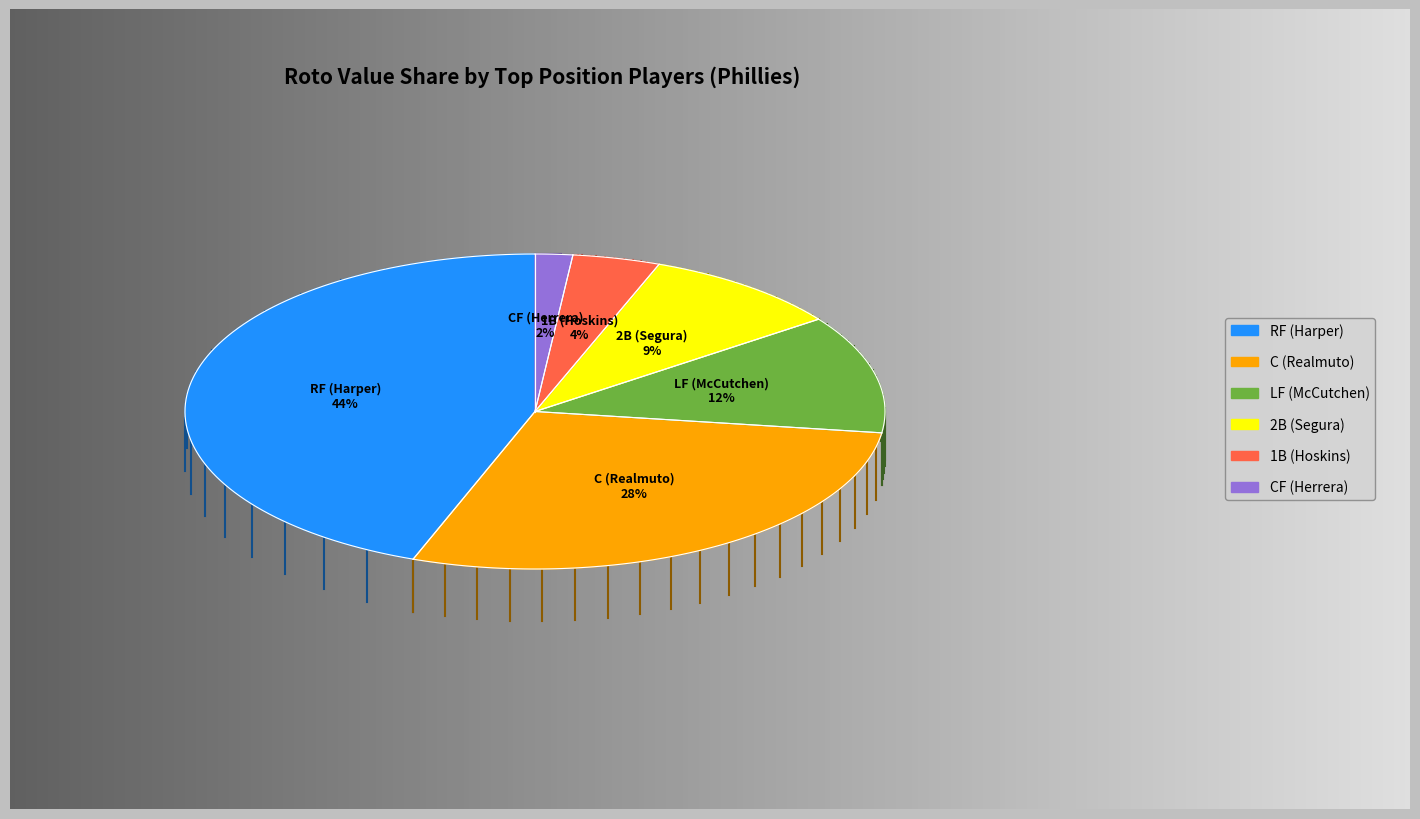

The CF (Herrera) slice represents 2% of the pie. True or false?

True